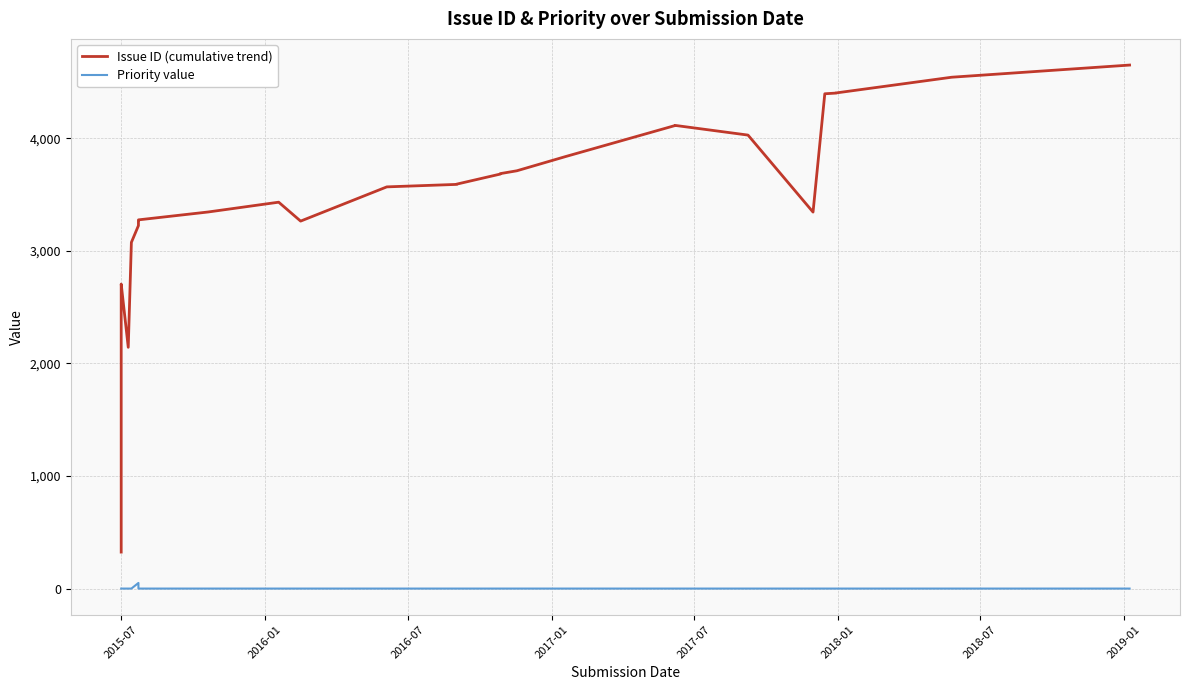

What is the difference between the second highest and minimum values in the Issue ID (cumulative trend) series?

4218